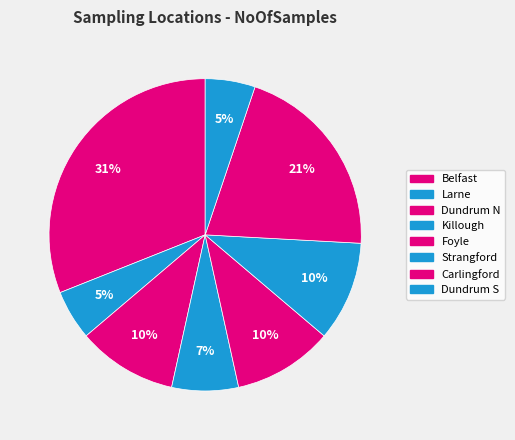

How many segments does this pie chart have?

8